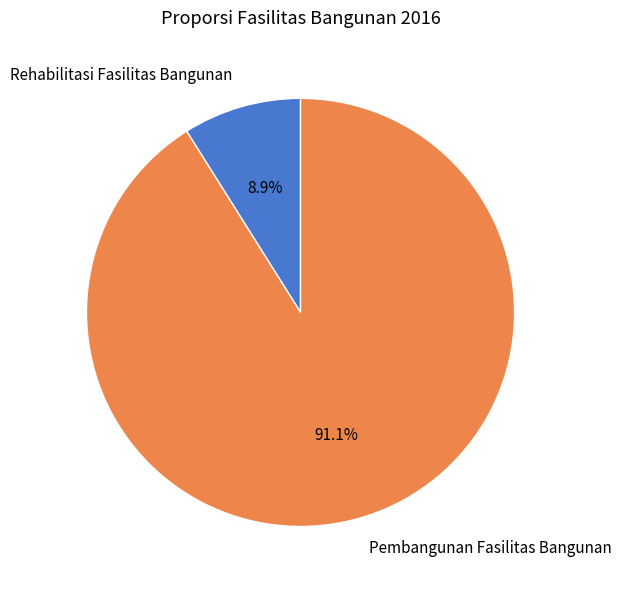

The Pembangunan Fasilitas Bangunan slice represents 91% of the pie. True or false?

True